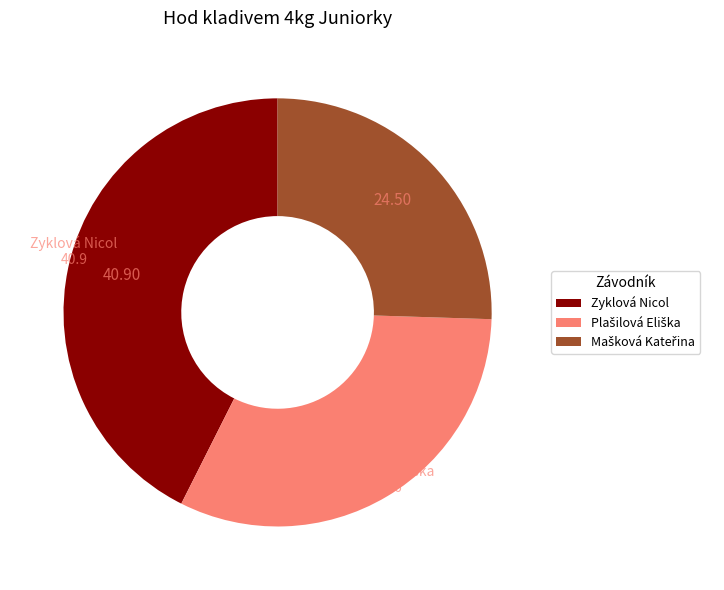

Count the number of slices in the pie.

3